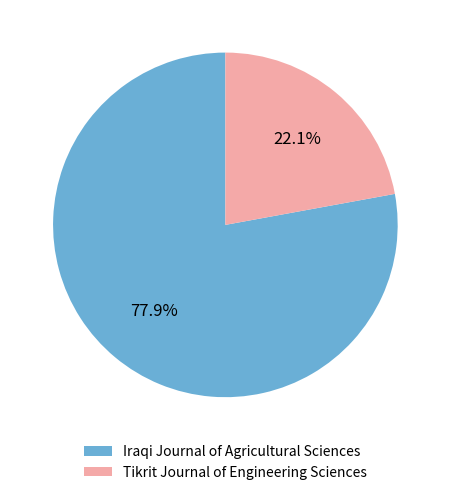

Combined, what portion of the pie is Tikrit Journal of Engineering Sciences and Iraqi Journal of Agricultural Sciences?

100.0%